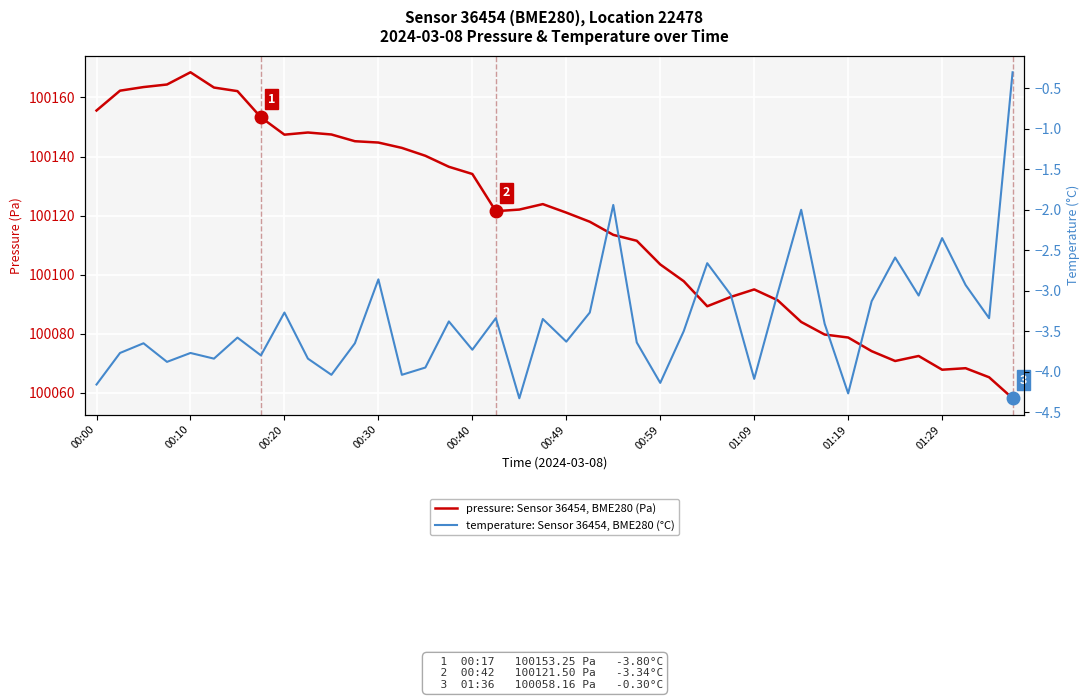

The value of pressure: Sensor 36454, BME280 (Pa) at 00:10 is 143791.6. True or false?

False